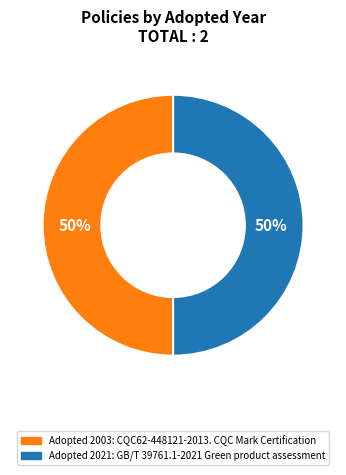

To the nearest percent, what is the average slice percentage?

50%